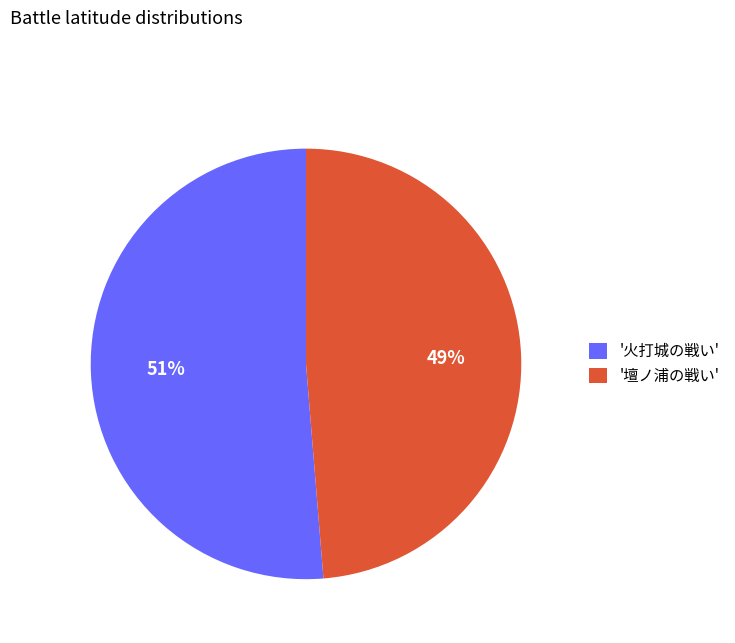

To the nearest percent, what portion does '火打城の戦い' represent?

51%